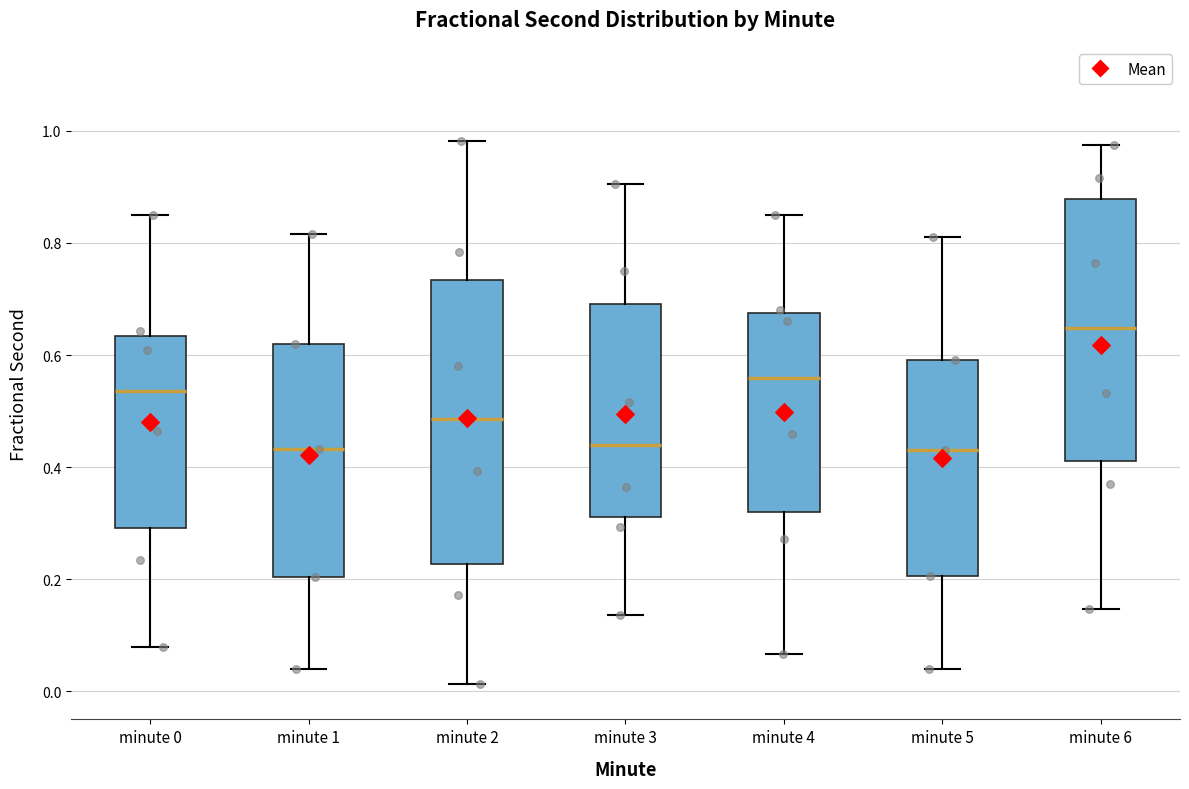

Which box's median line is the highest?

minute 6